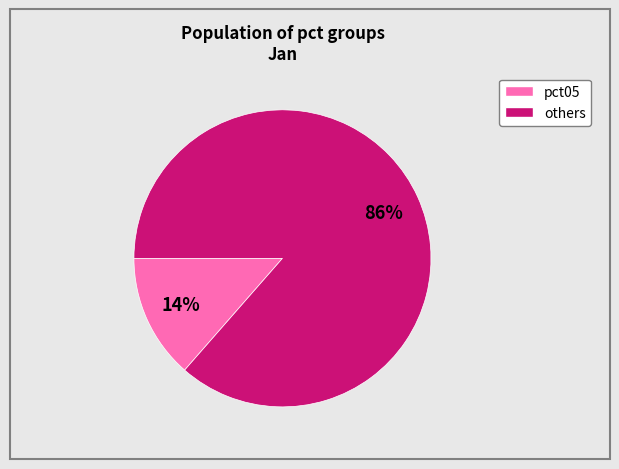

To the nearest percent, what is the average slice percentage?

50%